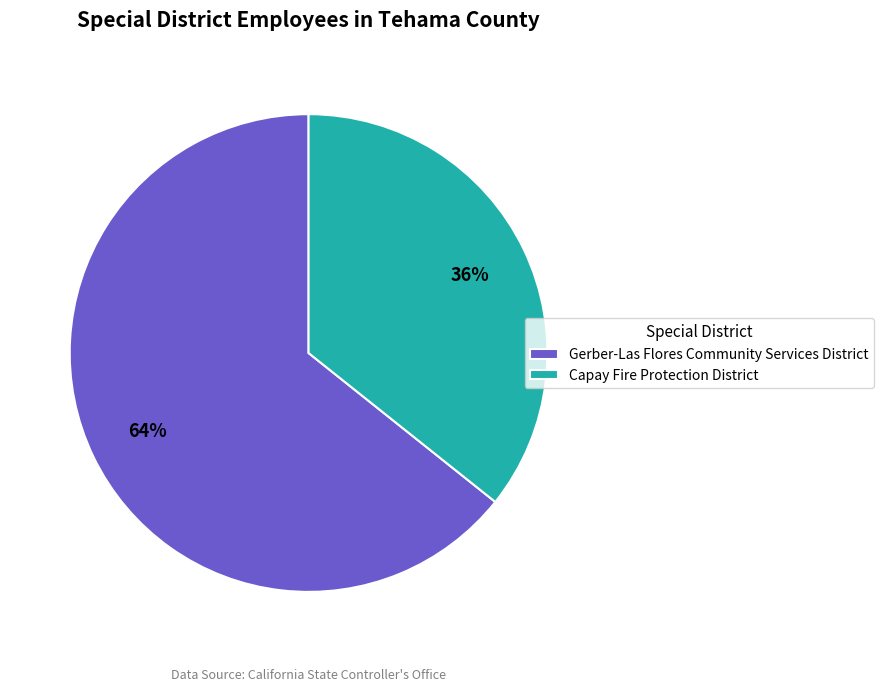

What is the smallest slice in the pie chart?

Capay Fire Protection District